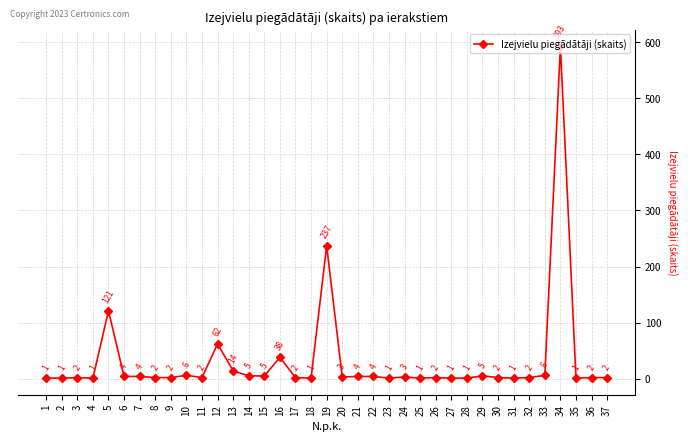

What is the change in value from 13 to 21?

-10